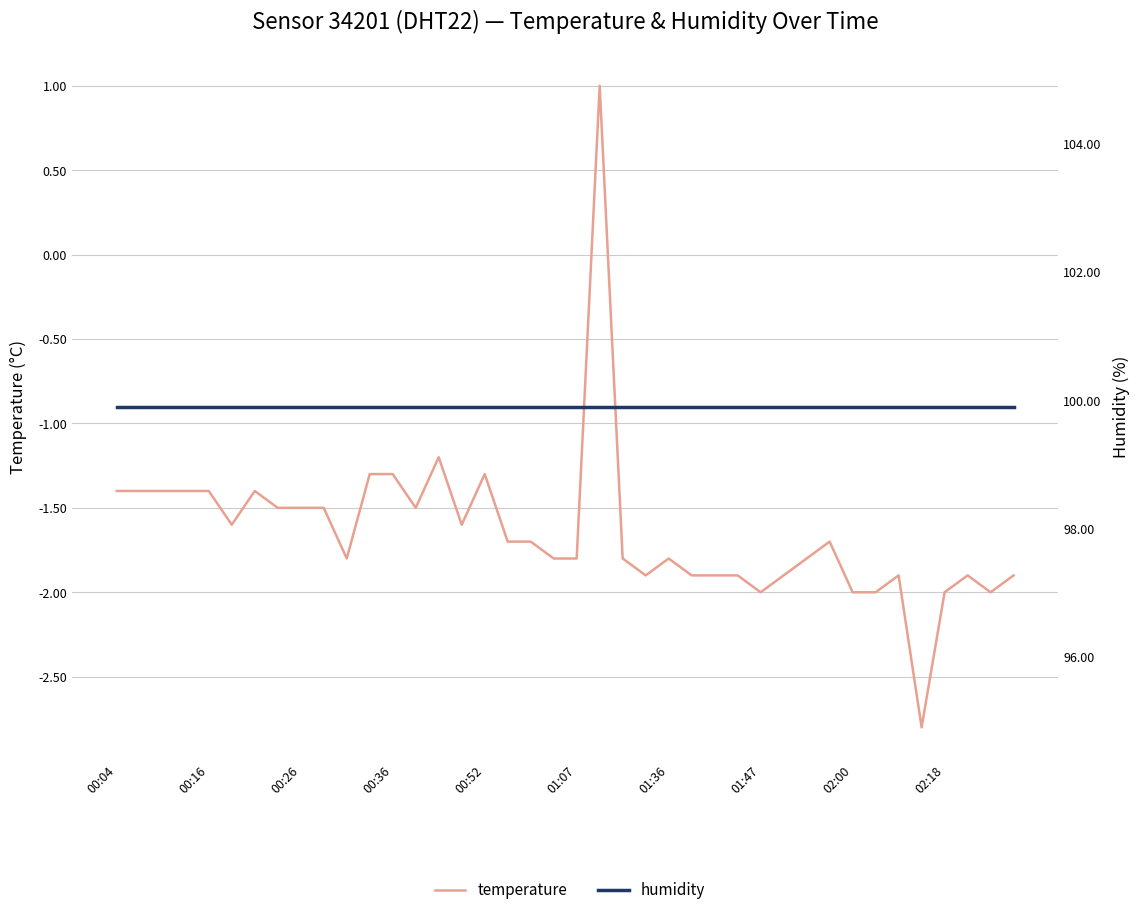

How many positive values does the temperature series have?

1